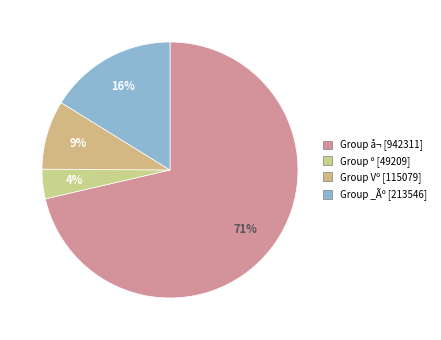

How many slices are in this pie chart?

4